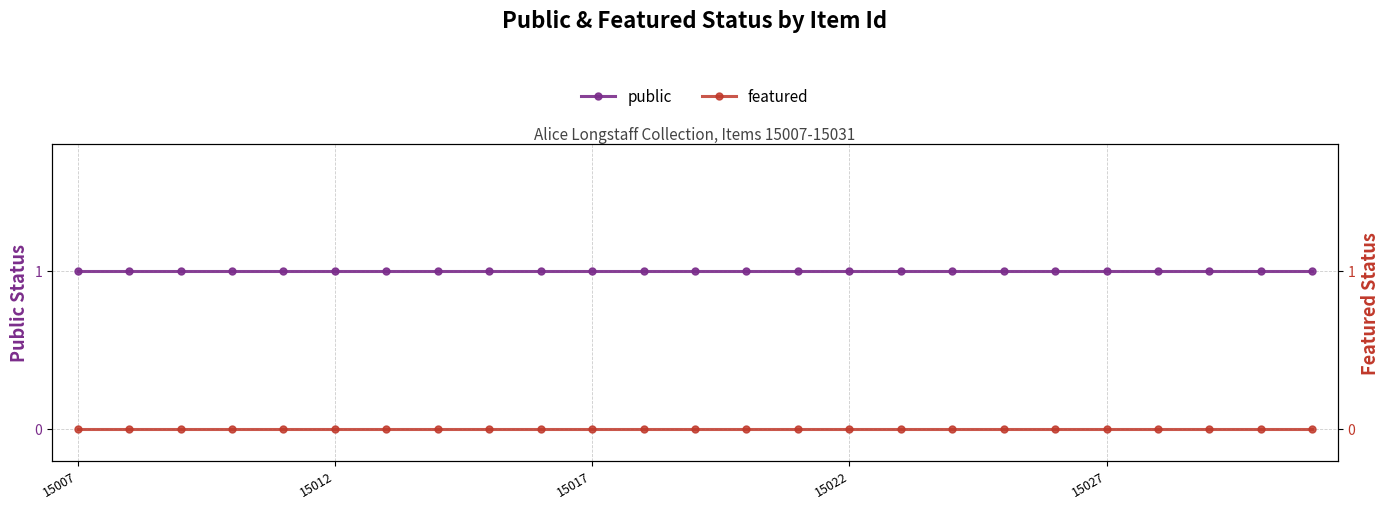

What position from the left is 17?

18